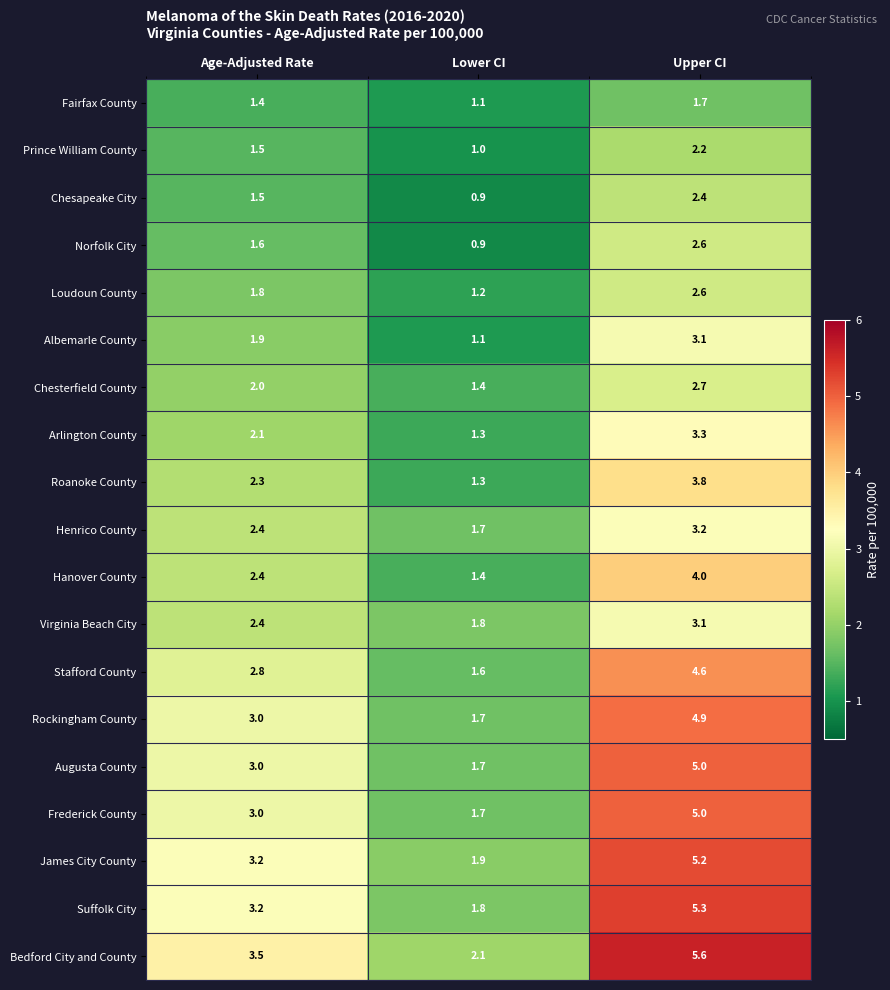

What is the spread (max minus min) of values at Age-Adjusted Rate?

2.1